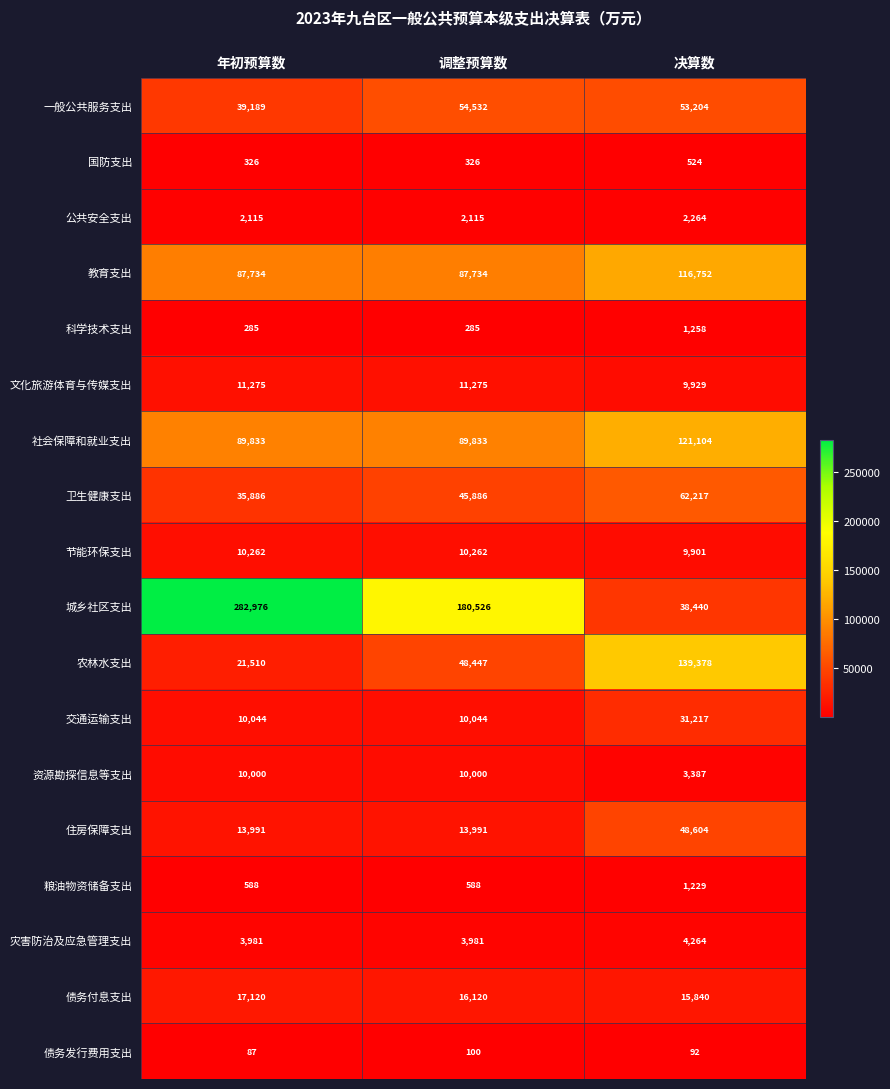

What is the spread (max minus min) of values at 年初预算数?

282889